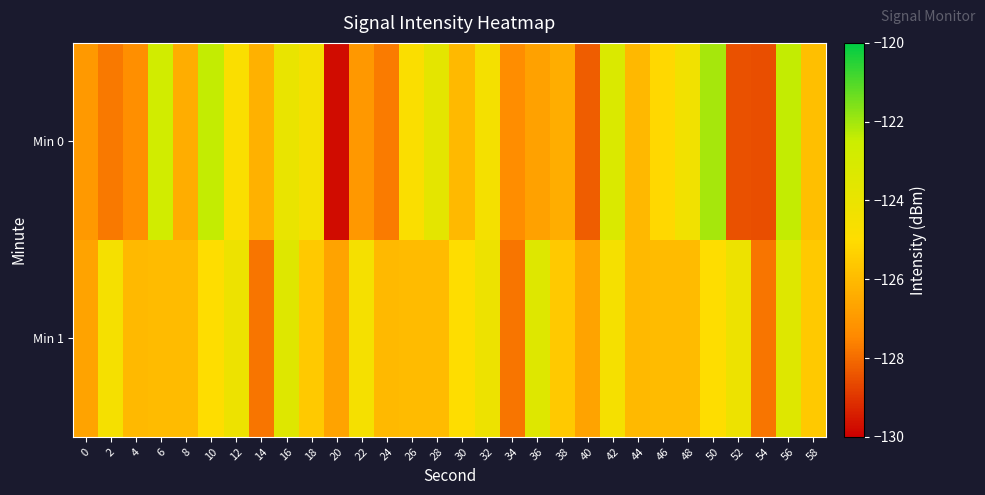

Which series has the widest spread of values?

Min 0